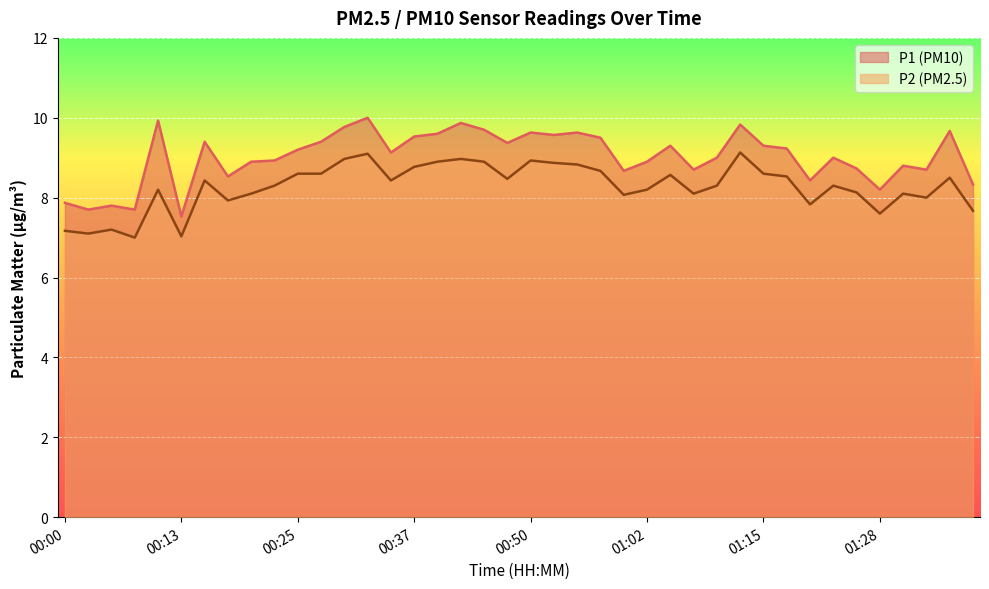

True or false: P1 has more than 0 interior local peaks.

True